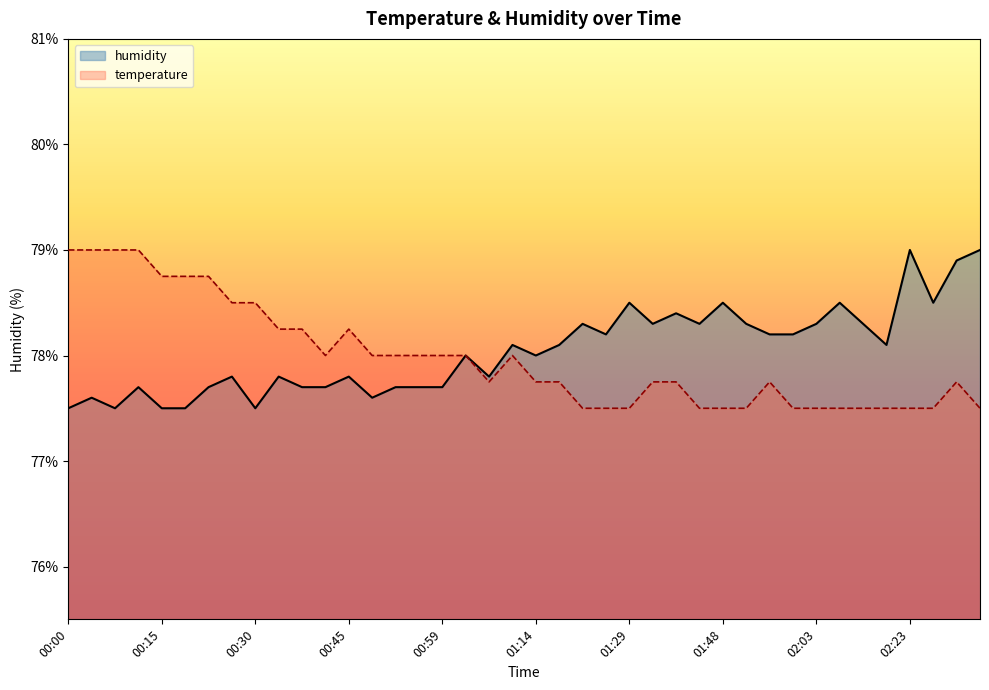

Rank the series by their average value, from lowest to highest.

temperature, humidity